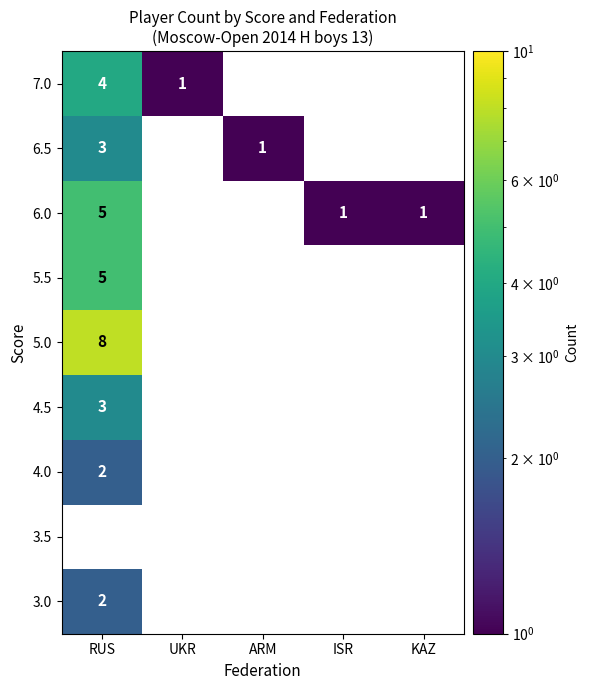

The value of 5.5 at RUS is 5. True or false?

True